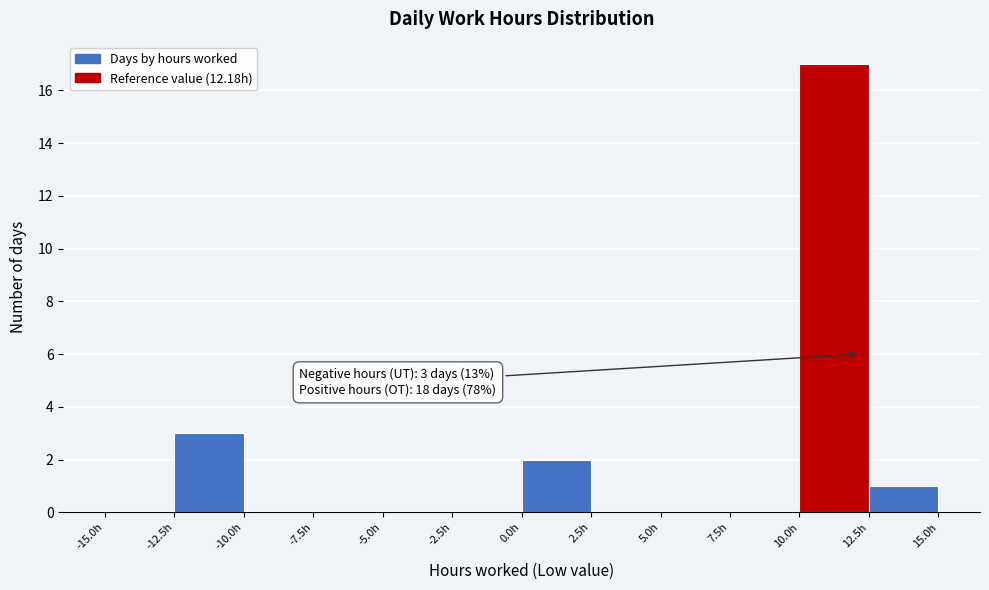

Which range on the x-axis has the tallest bar?

10.0 to 12.5